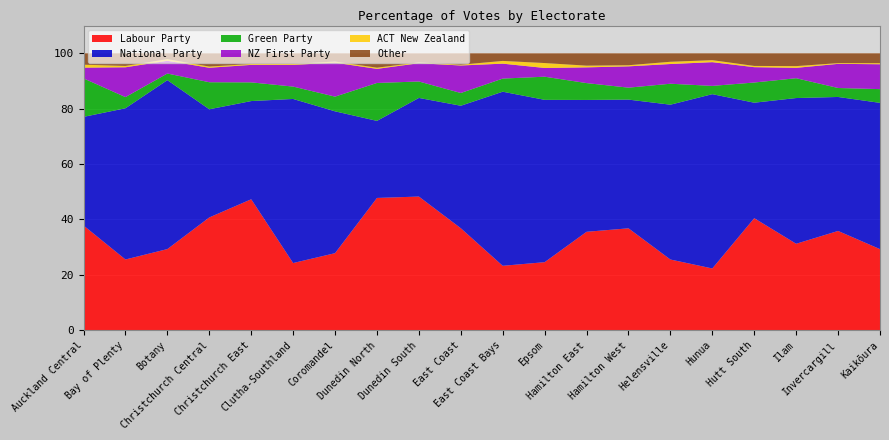

Reading left to right, list all the values displayed in this chart.

Labour Party: 37.8	25.5	29.3	40.7	47.3	24.2	27.8	47.7	48.2	36.8	23.2	24.5	35.5	36.8	25.5	22.3	40.4	31.2	35.8	29.2
National Party: 39.2	54.6	61.0	39.1	35.5	59.3	51.2	27.8	35.6	44.2	62.9	58.6	47.6	46.5	55.9	63.0	41.7	52.6	48.4	52.8
Green Party: 13.9	4.0	2.4	9.8	6.8	4.5	5.3	13.7	5.9	4.6	4.7	8.4	6.1	4.3	7.6	3.0	7.3	7.2	3.2	5.0
NZ First Party: 3.9	10.8	4.6	5.2	6.3	7.8	12.3	5.1	6.6	9.9	5.4	3.1	5.7	7.7	7.1	8.6	5.5	3.8	8.7	9.0
ACT New Zealand: 1.1	0.5	0.6	0.4	0.3	0.4	0.4	0.4	0.3	0.3	1.0	1.8	0.6	0.4	0.8	0.7	0.5	0.6	0.3	0.4
Other: 4.1	4.6	2.1	4.8	3.9	3.8	3.0	5.2	3.3	4.1	2.8	3.5	4.5	4.3	3.1	2.5	4.6	4.7	3.6	3.6